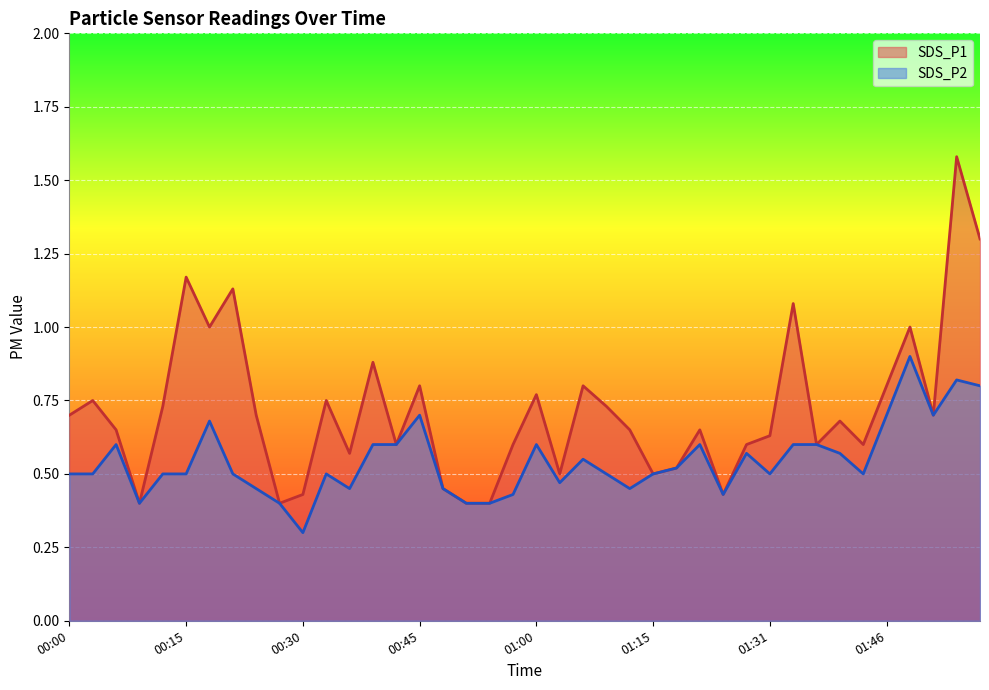

True or false: SDS_P2 has a value of 0.5 at 00:24.

True